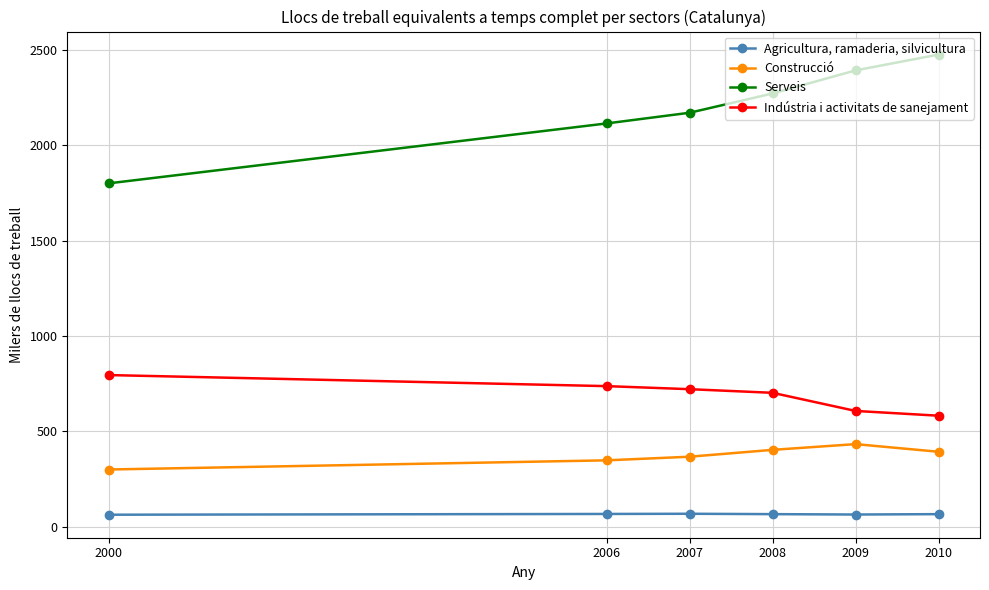

True or false: Agricultura, ramaderia, silvicultura and Construcció cross at least once.

False